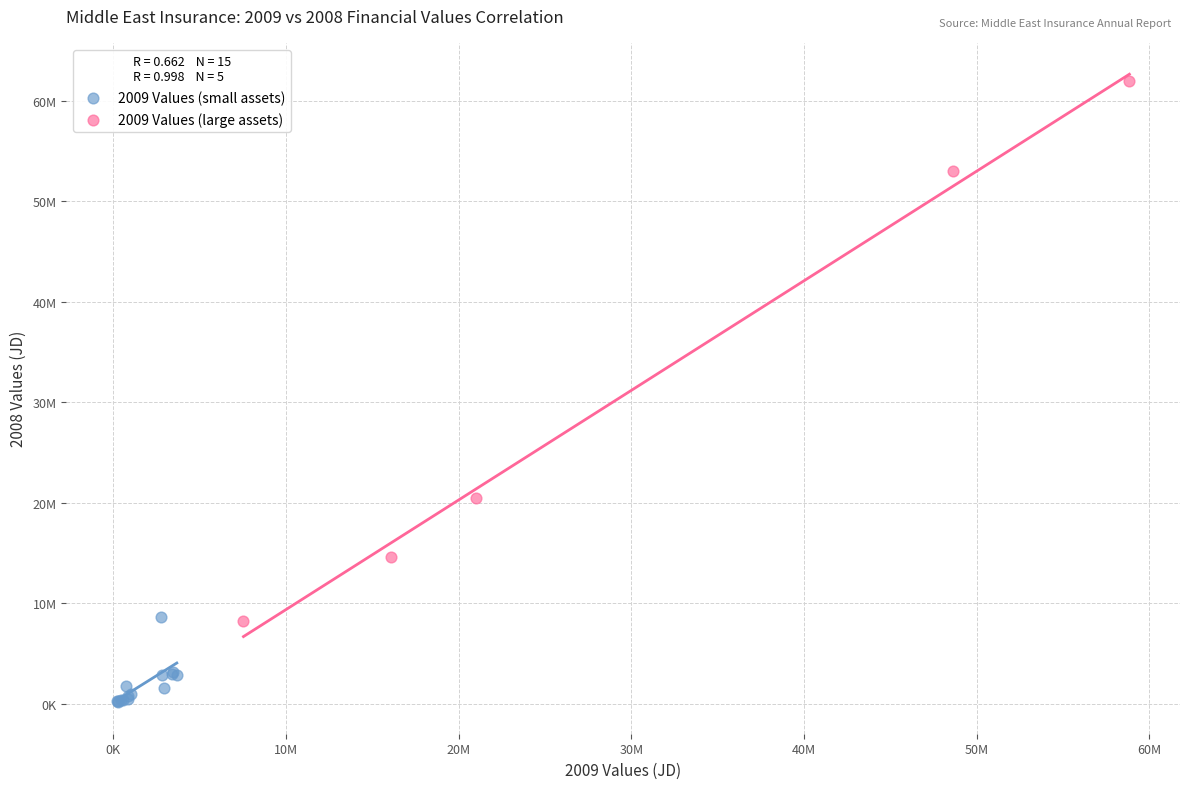

What are all the series names shown in the legend?

2009 Values (small assets), 2009 Values (large assets)